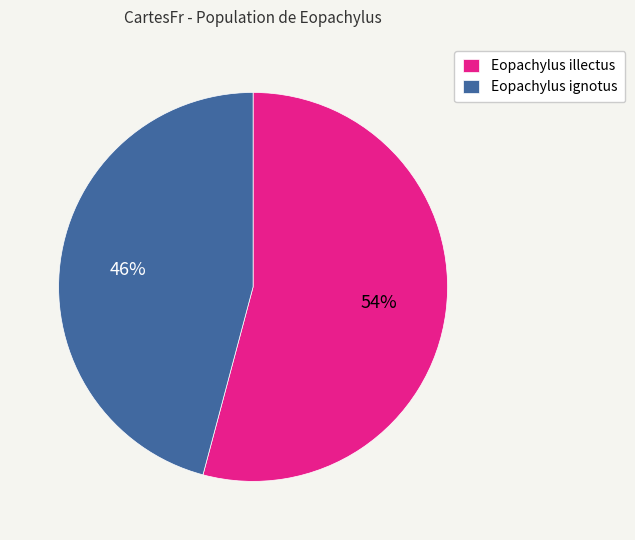

Rank the categories by value from highest to lowest.

Eopachylus illectus, Eopachylus ignotus